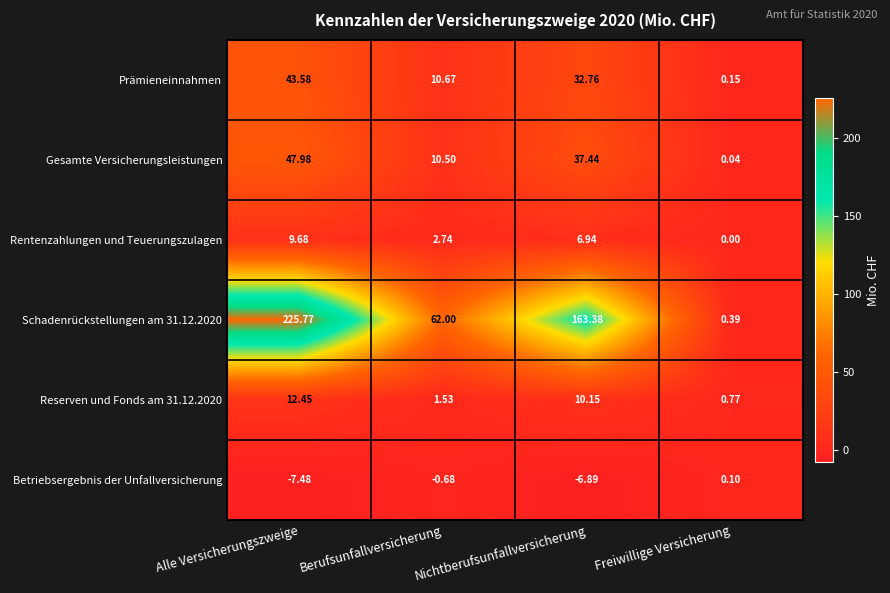

Where does the Betriebsergebnis der Unfallversicherung series first go above 0?

Freiwillige Versicherung